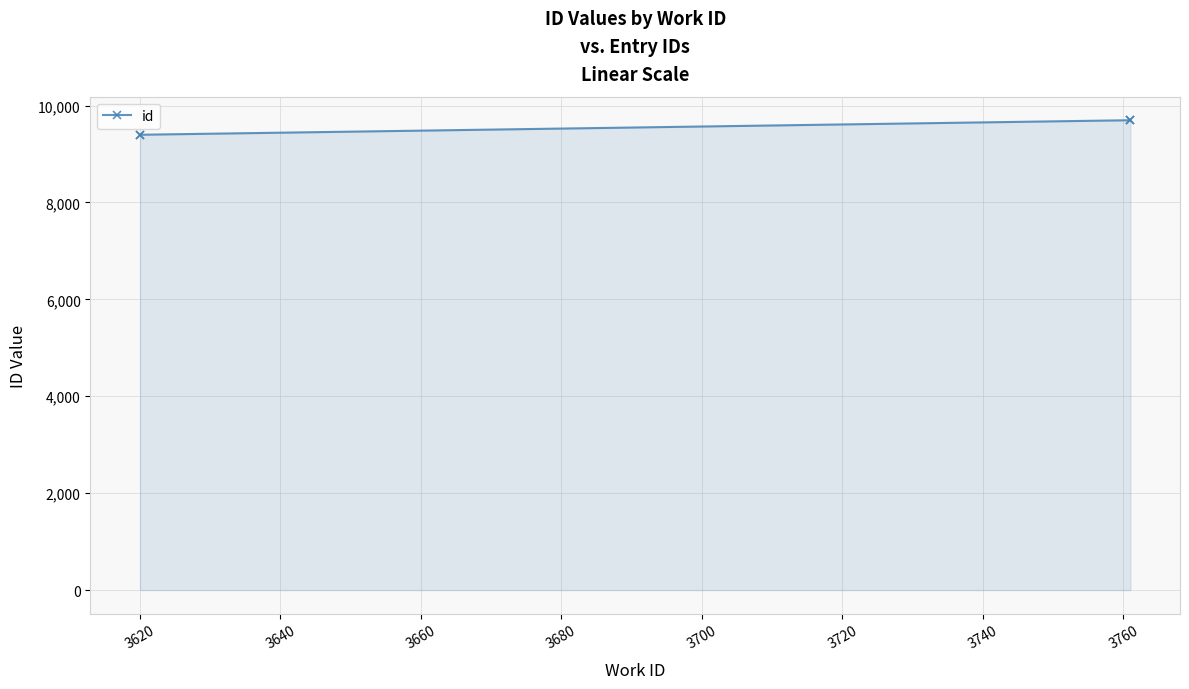

Is it true that the value at 3620 is 16649?

False